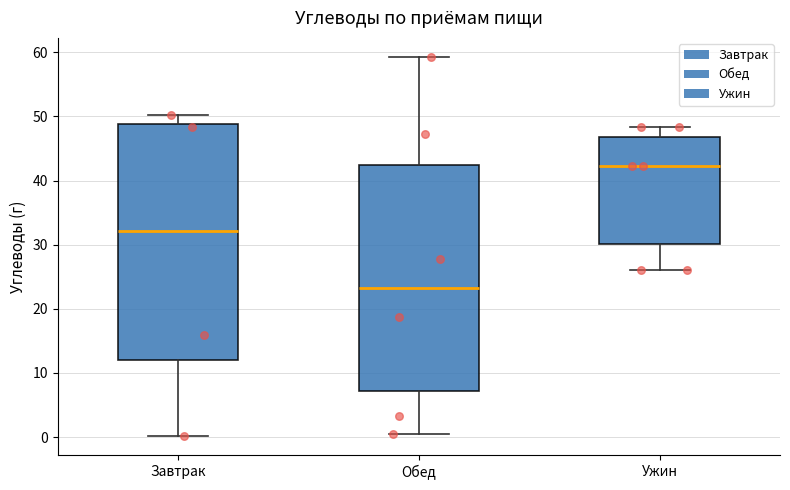

Reading left to right, transcribe this box plot: for each box, give where its median line is, the range the box spans, and where its two whiskers end, as read against the y-axis. The values are not printed on the chart, so give them approximately, as read against the axis.

Завтрак: median 32, box 12 to 49, whiskers 0 to 50
Обед: median 23, box 7 to 42, whiskers 0 to 59
Ужин: median 42, box 30 to 47, whiskers 26 to 48